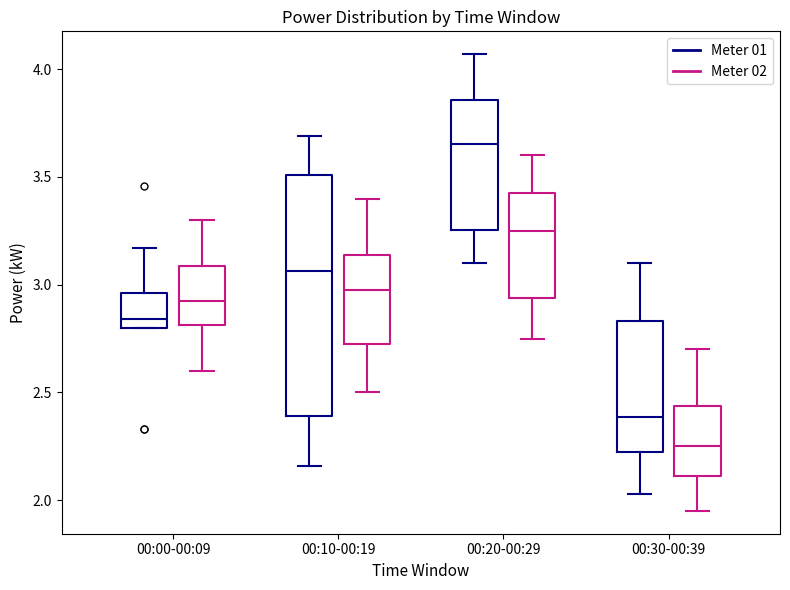

Which box's median line is the lowest?

00:30-00:39 (Meter 02)